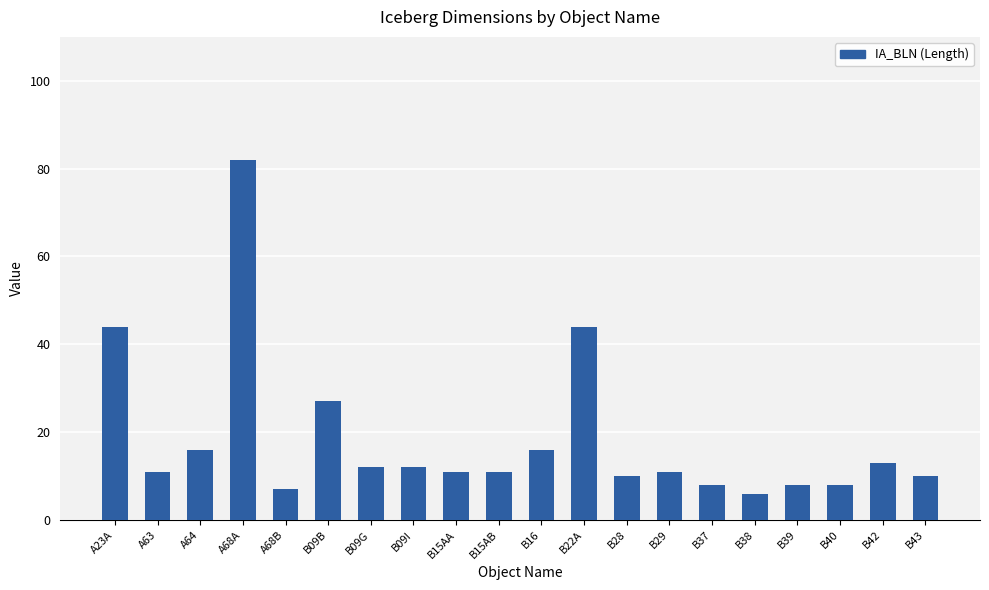

Reading left to right, extract all data points from this chart.

44	11	16	82	7	27	12	12	11	11	16	44	10	11	8	6	8	8	13	10